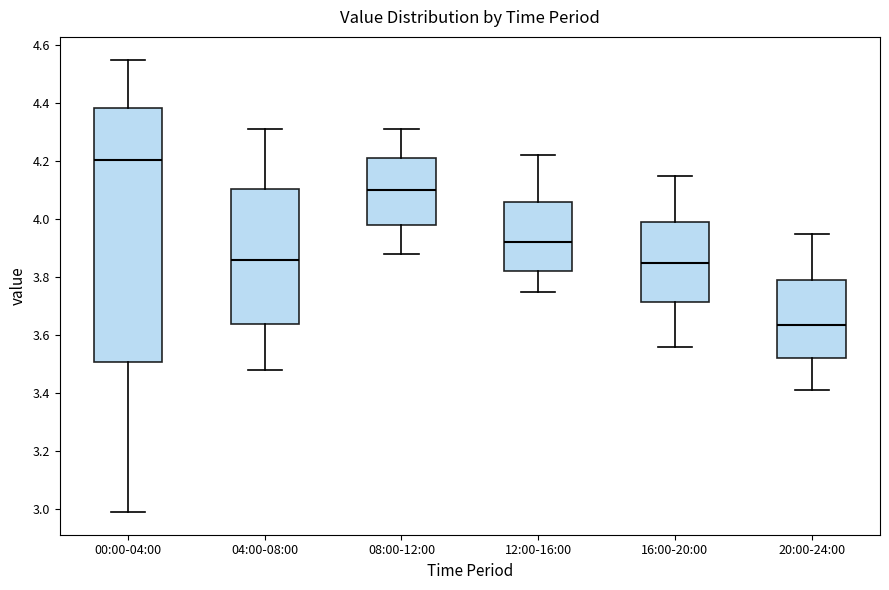

Reading left to right, read every box against the y-axis: the position of its median line, the range the box covers, and the ends of its whiskers. The values are not printed on the chart, so give them approximately, as read against the axis.

00:00-04:00: median 4.20, box 3.50 to 4.38, whiskers 3.00 to 4.56
04:00-08:00: median 3.86, box 3.64 to 4.10, whiskers 3.48 to 4.32
08:00-12:00: median 4.10, box 3.98 to 4.22, whiskers 3.88 to 4.32
12:00-16:00: median 3.92, box 3.82 to 4.06, whiskers 3.76 to 4.22
16:00-20:00: median 3.86, box 3.72 to 4.00, whiskers 3.56 to 4.16
20:00-24:00: median 3.64, box 3.52 to 3.80, whiskers 3.42 to 3.96